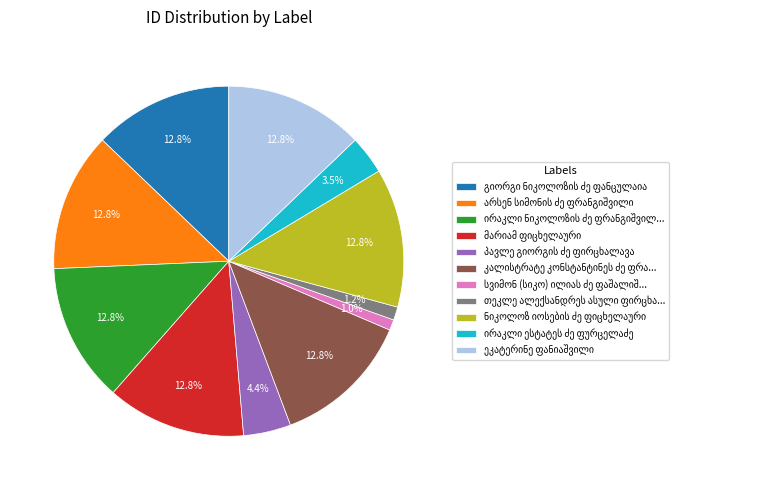

Is there any slice that represents more than half of the pie?

No